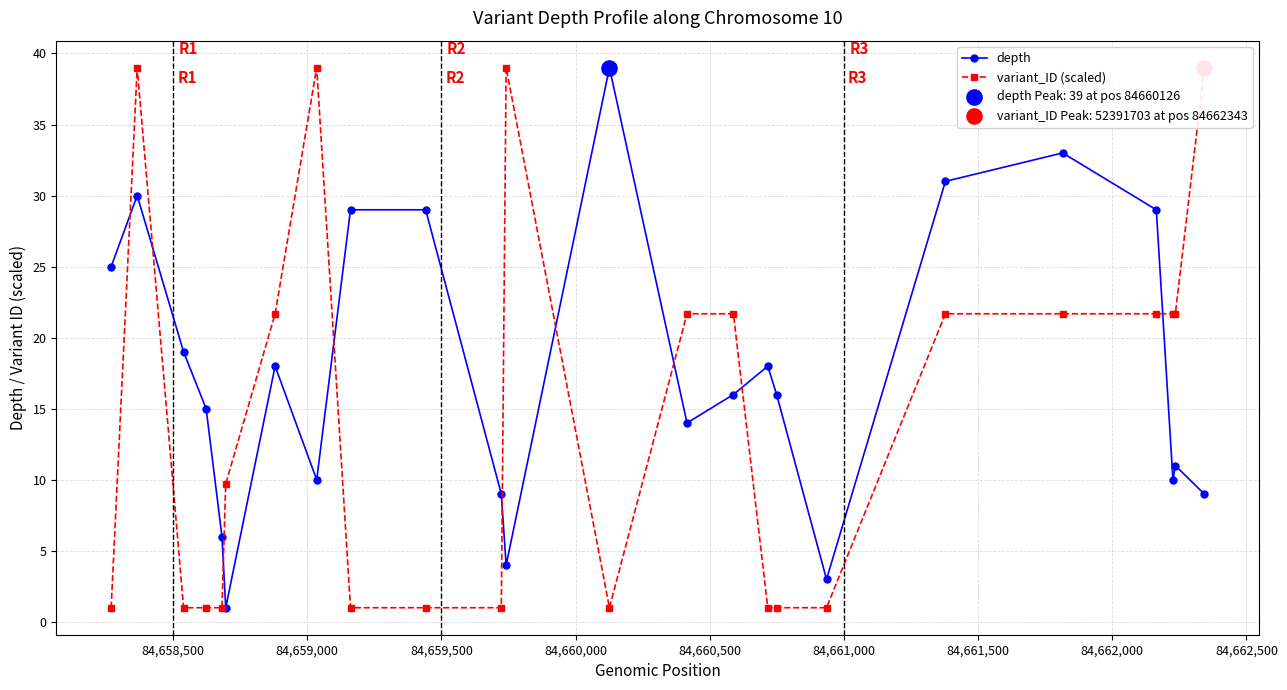

Which series has the largest Y range (max minus min)?

depth